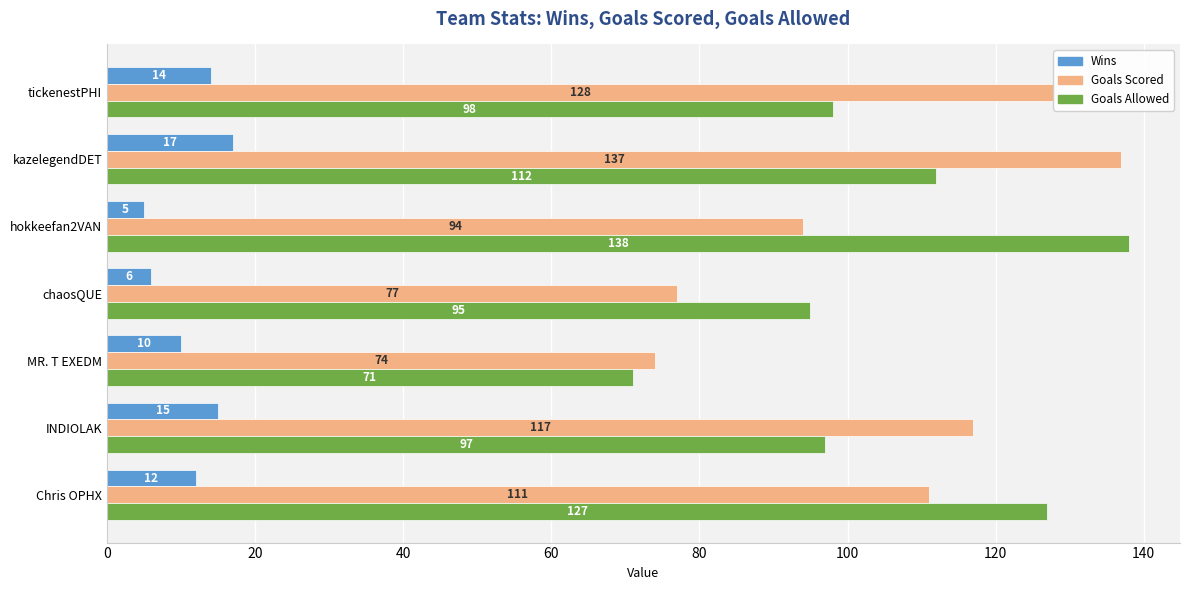

What is the spread (max minus min) of values at hokkeefan2VAN?

133